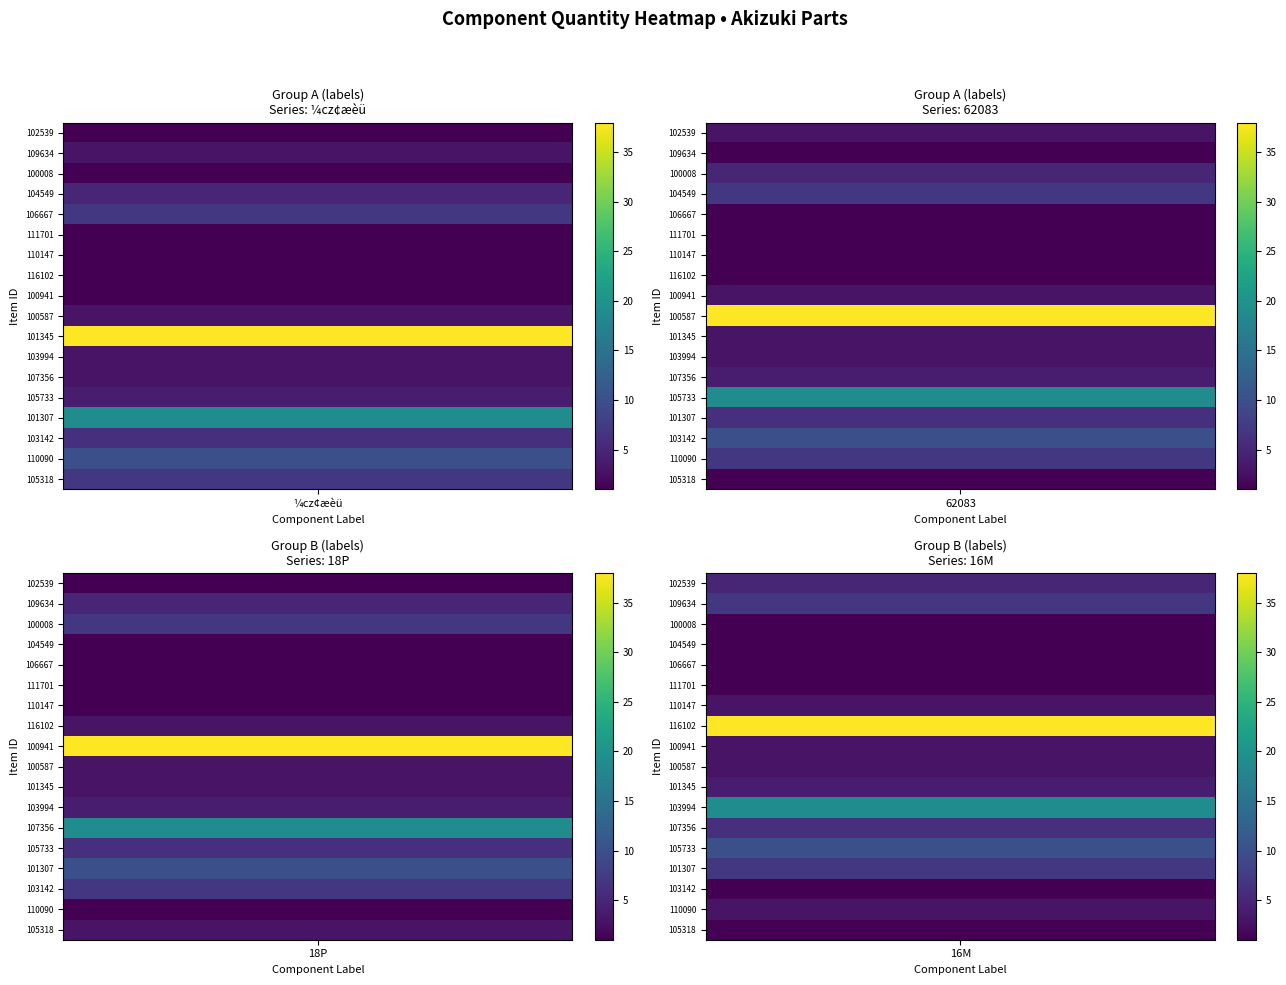

What is the difference between the ¼cz¢æèü values at 17 and 9?

4